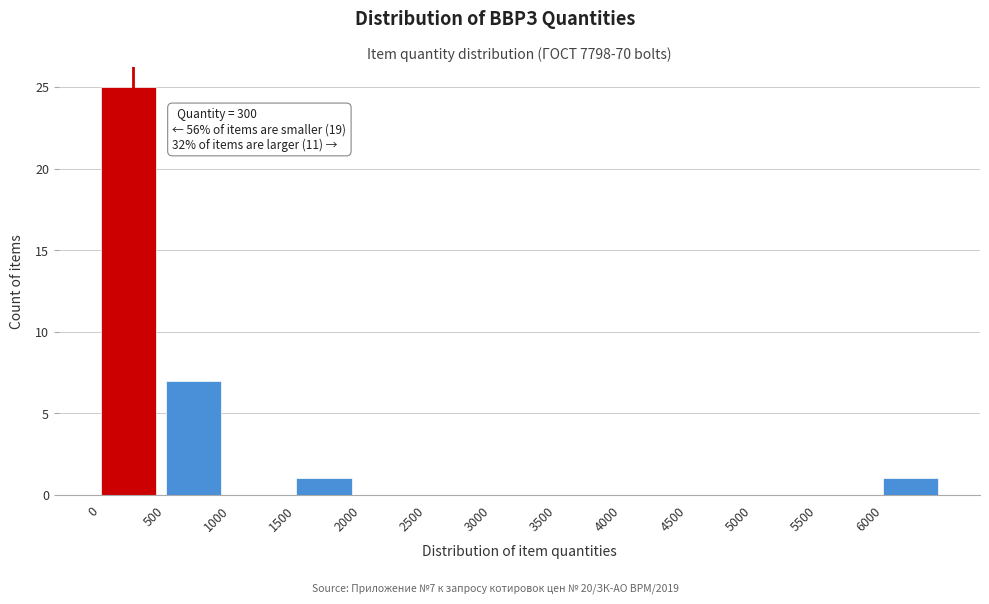

Which range on the x-axis has the tallest bar?

0 to 500